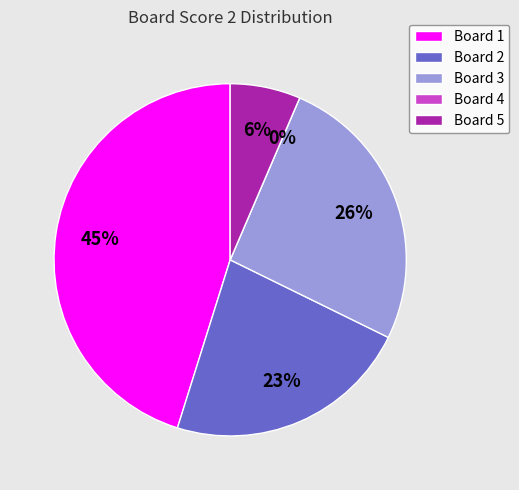

True or false: 2 accounts for 16% of the total.

False